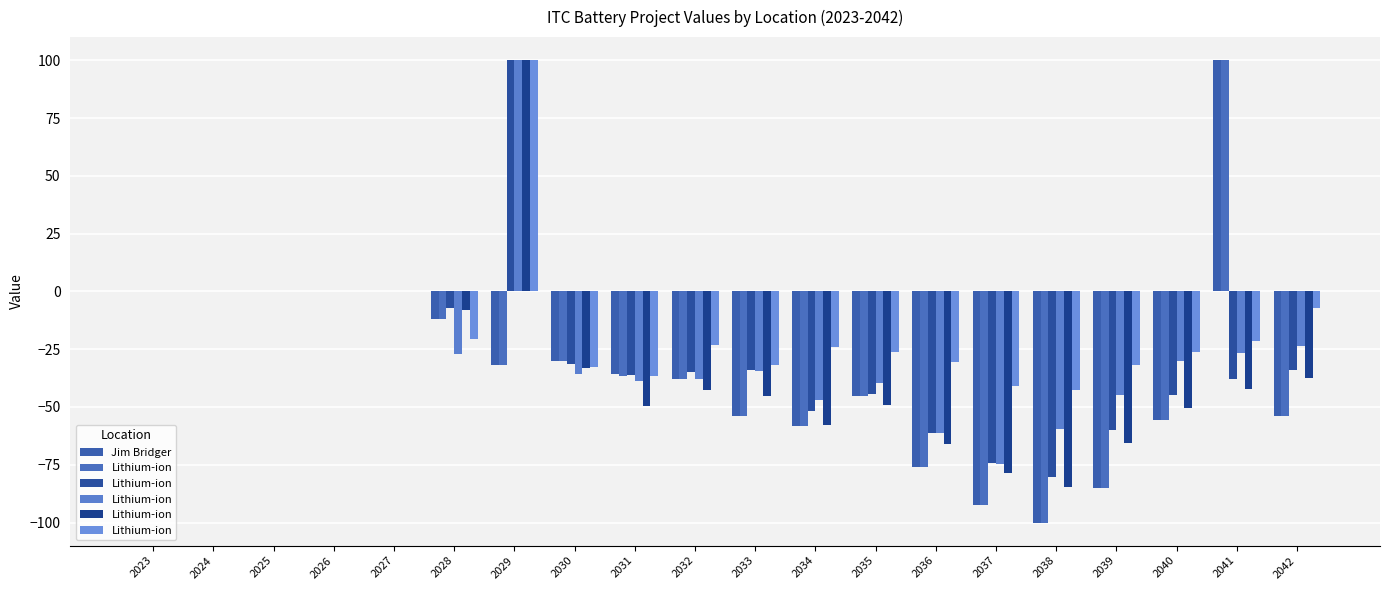

What is the sum of the Jim Bridger values at 2027 and 2039?

-85.0